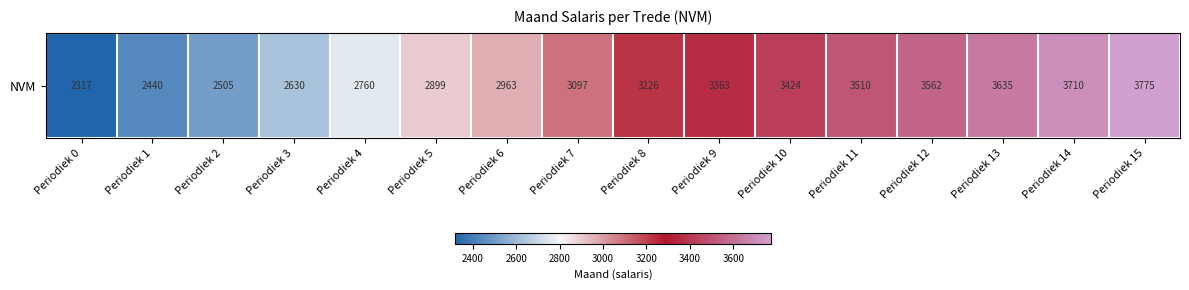

At which label does the data first exceed 3226?

Periodiek 9